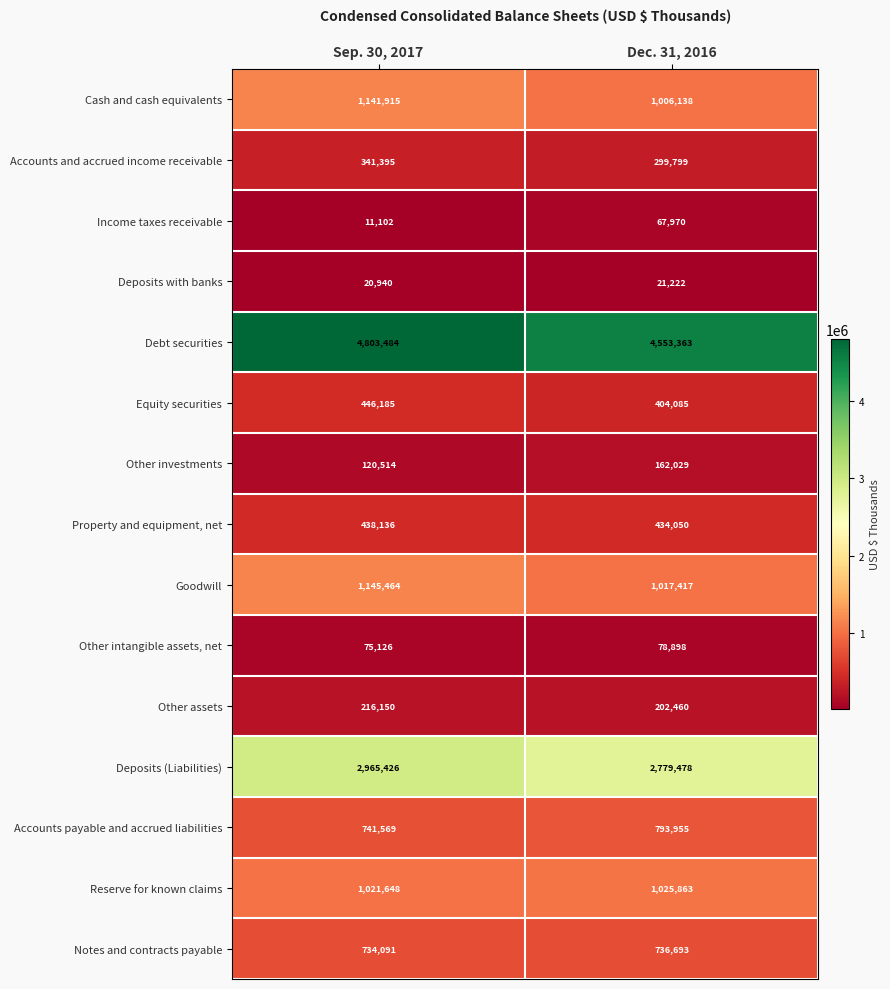

Is the value of Other assets at Dec. 31, 2016 greater than the value of Other investments at Dec. 31, 2016?

Yes